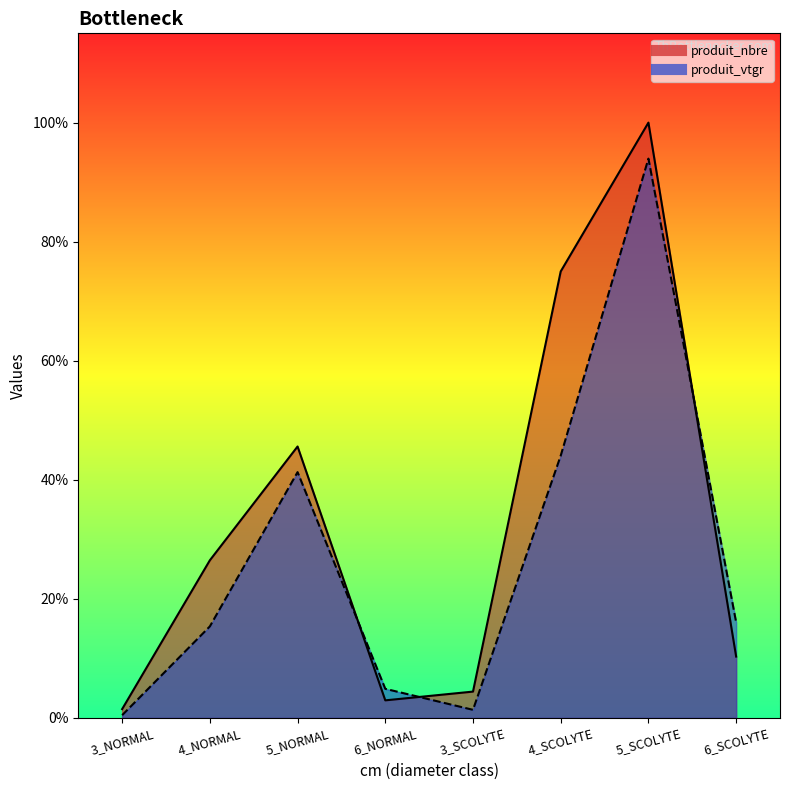

Reading left to right, what are all the values shown in this chart?

produit_nbre: 3_NORMAL=1.0	4_NORMAL=18.0	5_NORMAL=31.0	6_NORMAL=2.0	3_SCOLYTE=3.0	4_SCOLYTE=51.0	5_SCOLYTE=68.0	6_SCOLYTE=7.0
produit_vtgr: 3_NORMAL=0.3	4_NORMAL=10.4	5_NORMAL=28.1	6_NORMAL=3.3	3_SCOLYTE=0.9	4_SCOLYTE=30.0	5_SCOLYTE=63.9	6_SCOLYTE=10.9